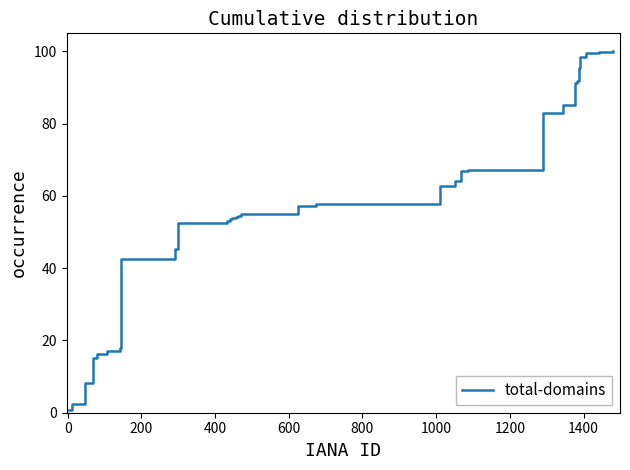

Count the number of values greater than 57.

20